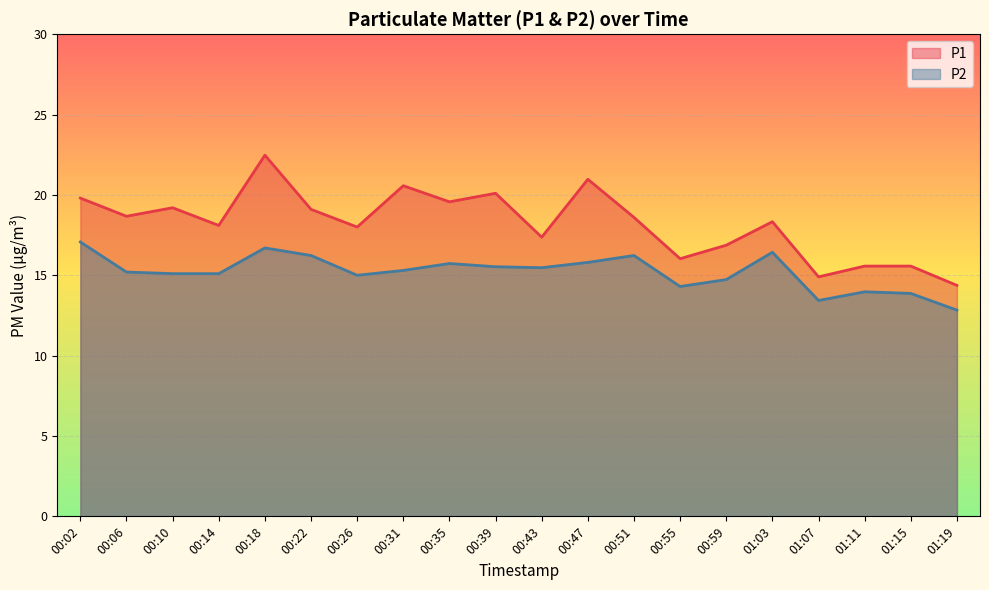

At which label does P1 reach its peak?

00:18